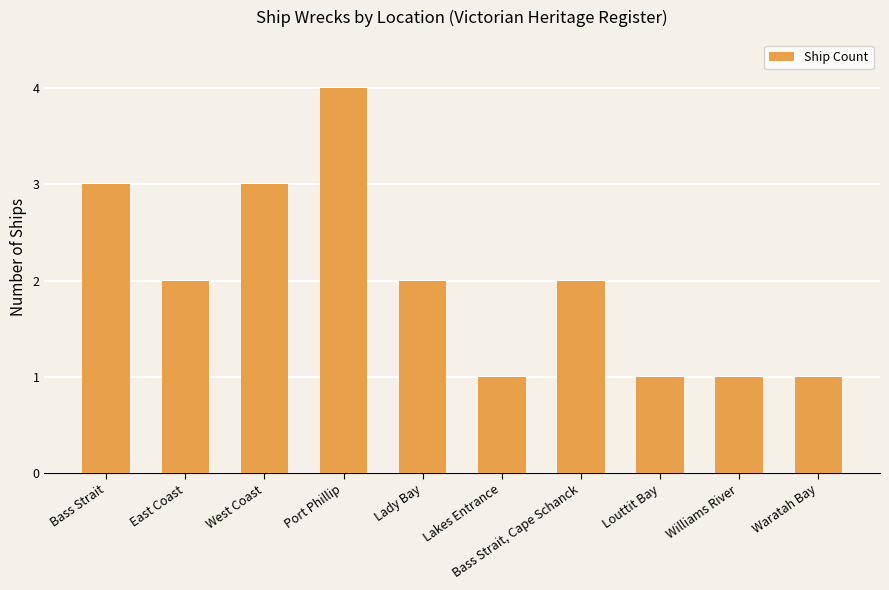

Are the bars grouped side by side (vs. stacked)?

No